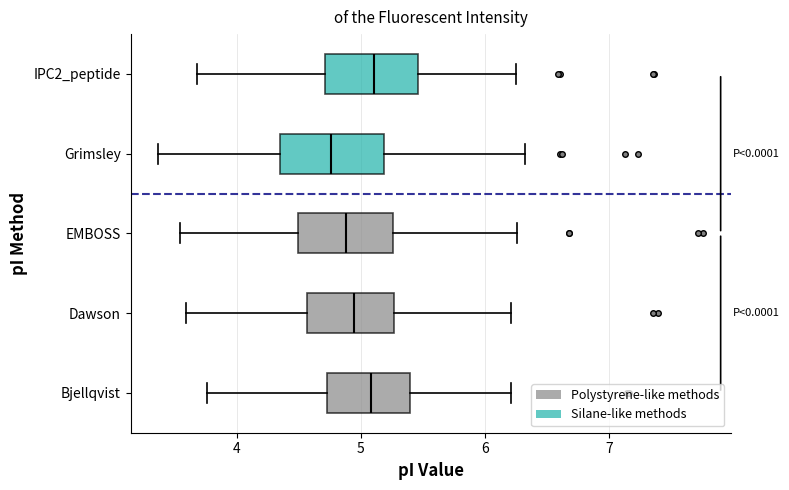

Reading bottom to top, transcribe this box plot: for each box, give where its median line is, the range the box spans, and where its two whiskers end, as read against the x-axis. The values are not printed on the chart, so give them approximately, as read against the axis.

Bjellqvist: median 5.1, box 4.7 to 5.4, whiskers 3.8 to 6.2
Dawson: median 4.9, box 4.6 to 5.3, whiskers 3.6 to 6.2
EMBOSS: median 4.9, box 4.5 to 5.3, whiskers 3.5 to 6.3
Grimsley: median 4.8, box 4.3 to 5.2, whiskers 3.4 to 6.3
IPC2_peptide: median 5.1, box 4.7 to 5.5, whiskers 3.7 to 6.2